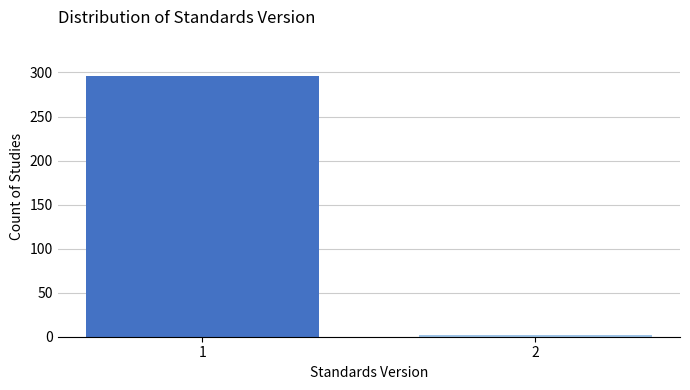

Reading left to right, transcribe all the data shown in this chart.

1=296	2=2